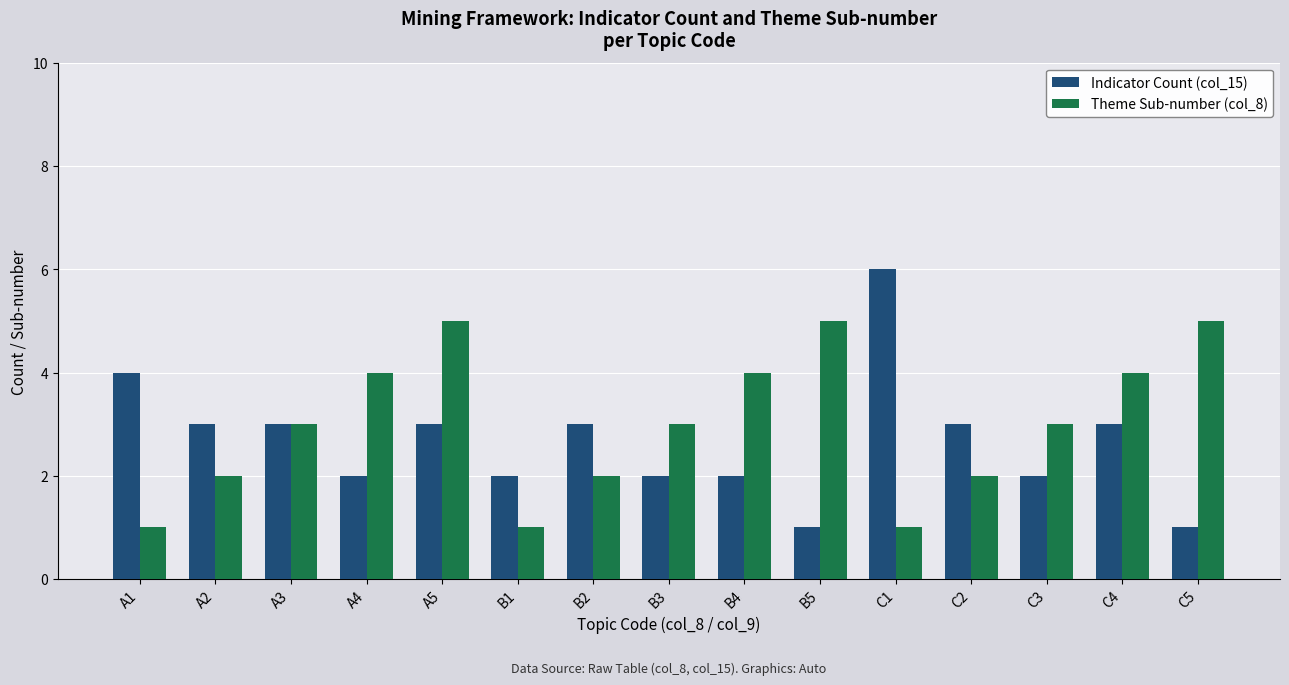

List the series in order of their peak value, lowest first.

Theme Sub-number (col_8), Indicator Count (col_15)